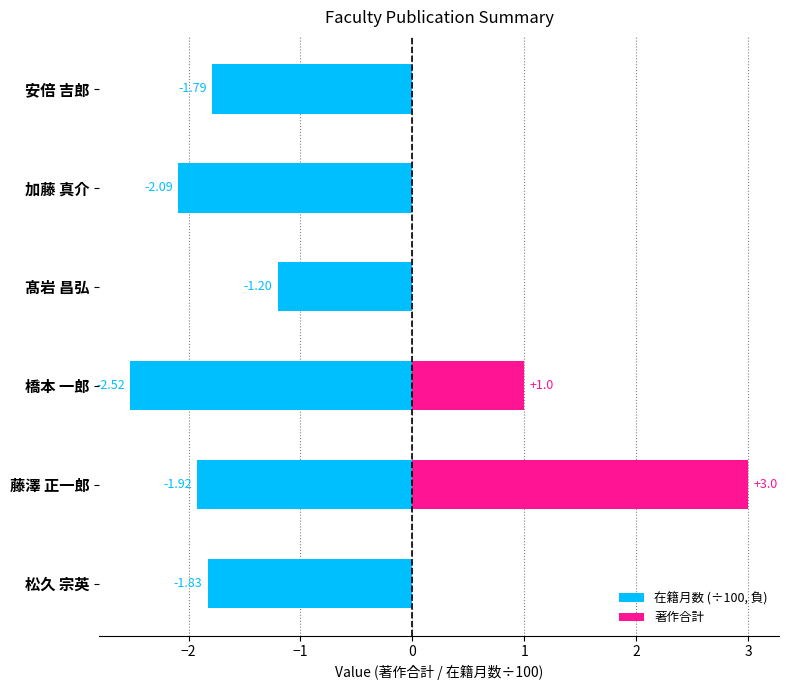

What is the label of the 2nd bar from the right?

1